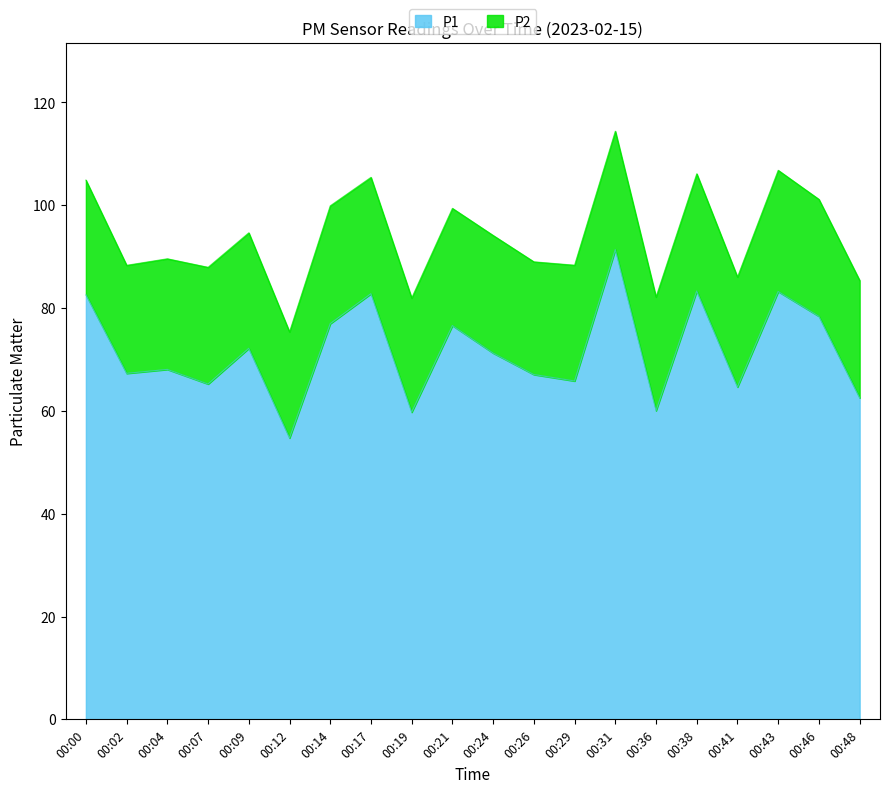

What is the greatest value displayed?

91.4